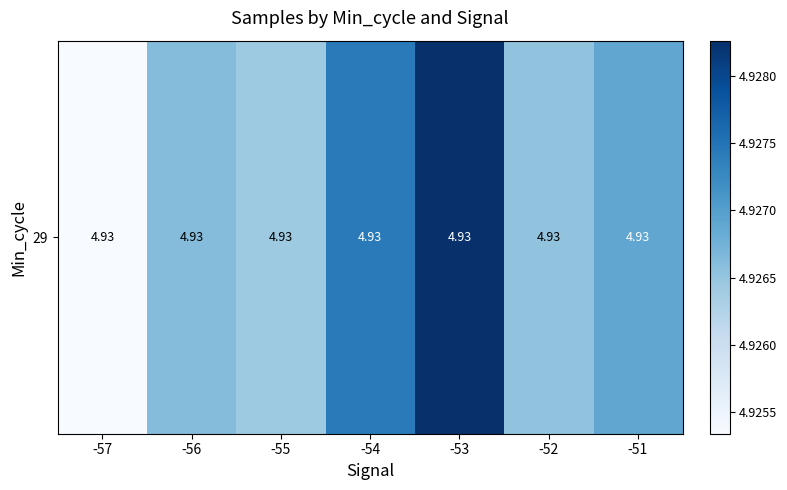

How many values are between 4 and 5?

7